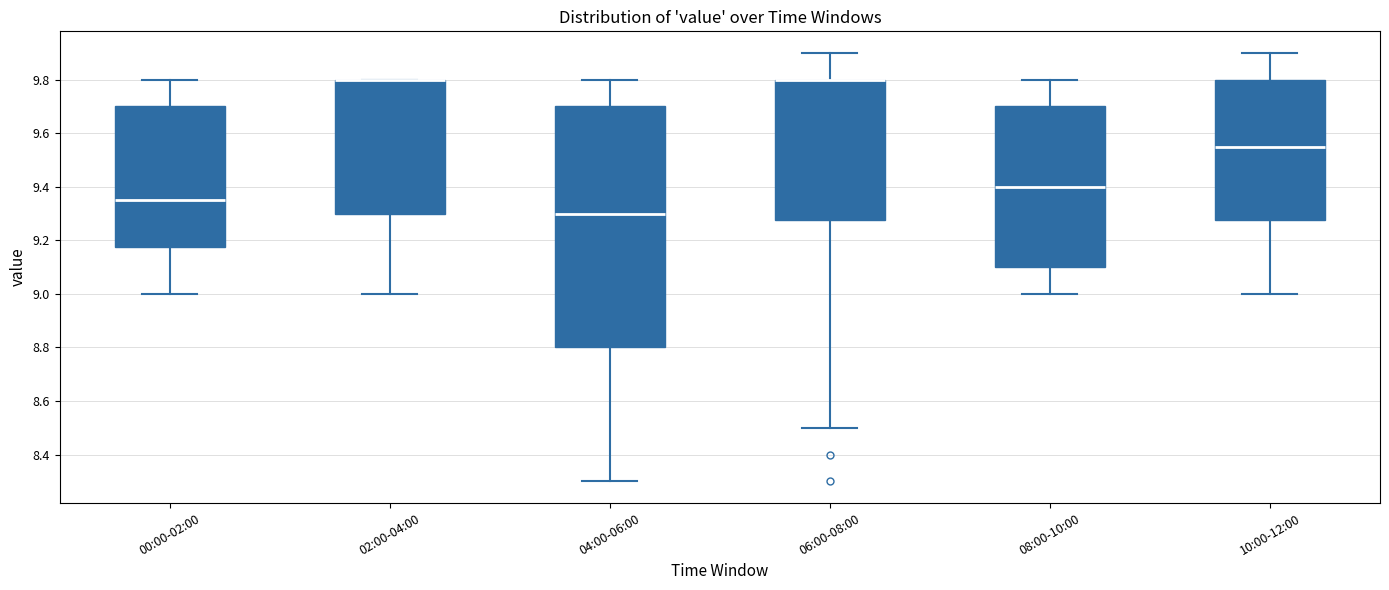

Reading left to right, transcribe this box plot: for each box, give where its median line is, the range the box spans, and where its two whiskers end, as read against the y-axis. The values are not printed on the chart, so give them approximately, as read against the axis.

00:00-02:00: median 9.36, box 9.18 to 9.70, whiskers 9.00 to 9.80
02:00-04:00: median 9.80 (drawn on the box's upper edge), box 9.30 to 9.80, whiskers 9.00 to 9.80
04:00-06:00: median 9.30, box 8.80 to 9.70, whiskers 8.30 to 9.80
06:00-08:00: median 9.80 (drawn on the box's upper edge), box 9.28 to 9.80, whiskers 8.50 to 9.90
08:00-10:00: median 9.40, box 9.10 to 9.70, whiskers 9.00 to 9.80
10:00-12:00: median 9.56, box 9.28 to 9.80, whiskers 9.00 to 9.90